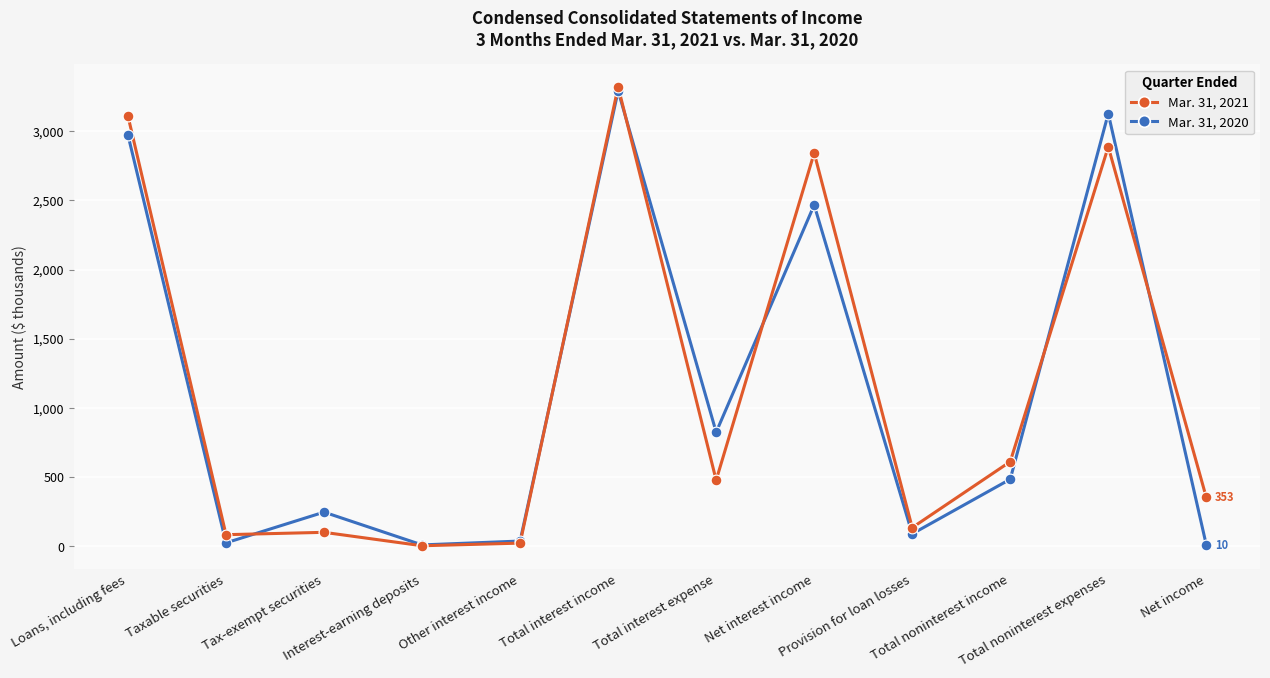

True or false: Mar. 31, 2021 has more than 0 points higher than both neighbors.

True